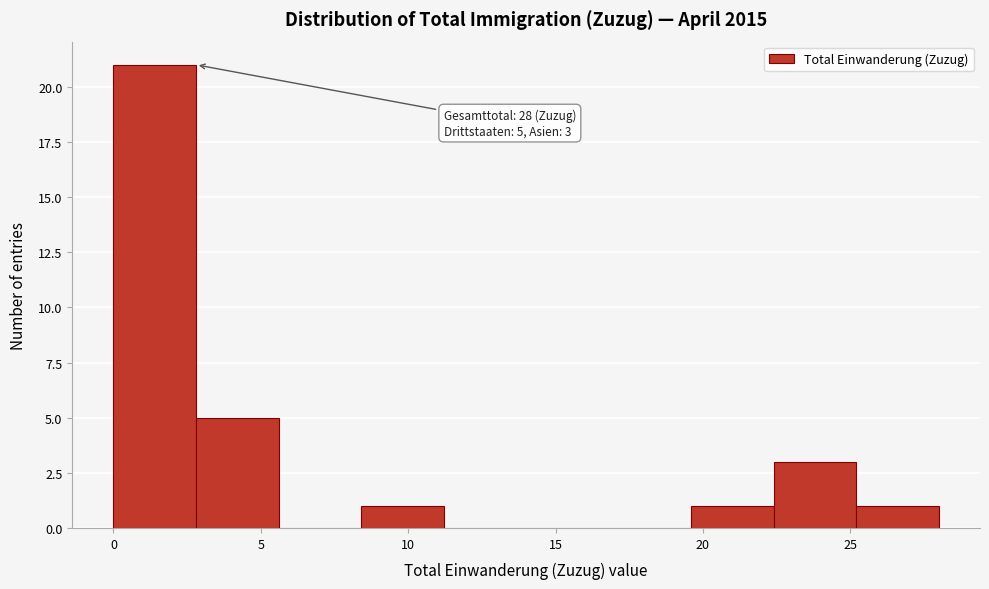

Over which range of the x-axis is the bar tallest?

0.0 to 2.8